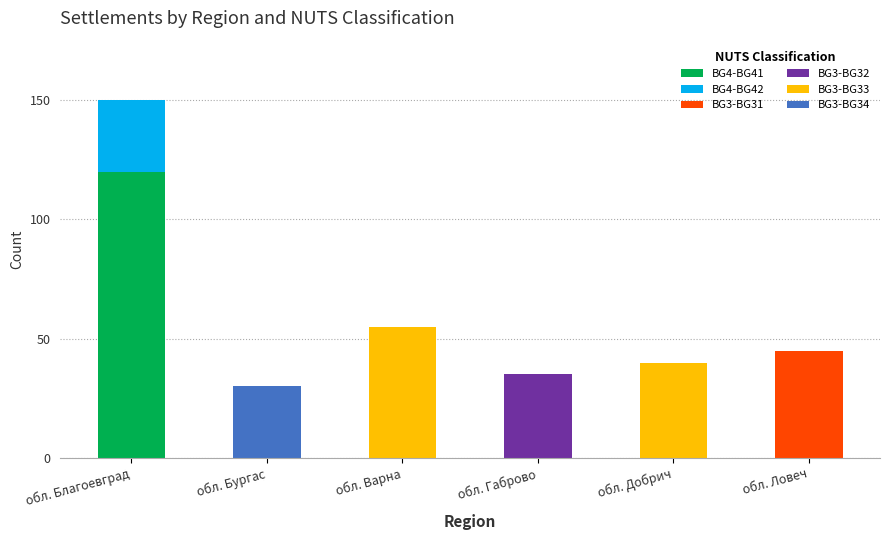

At which label does BG4-BG41 reach its peak?

обл. Благоевград